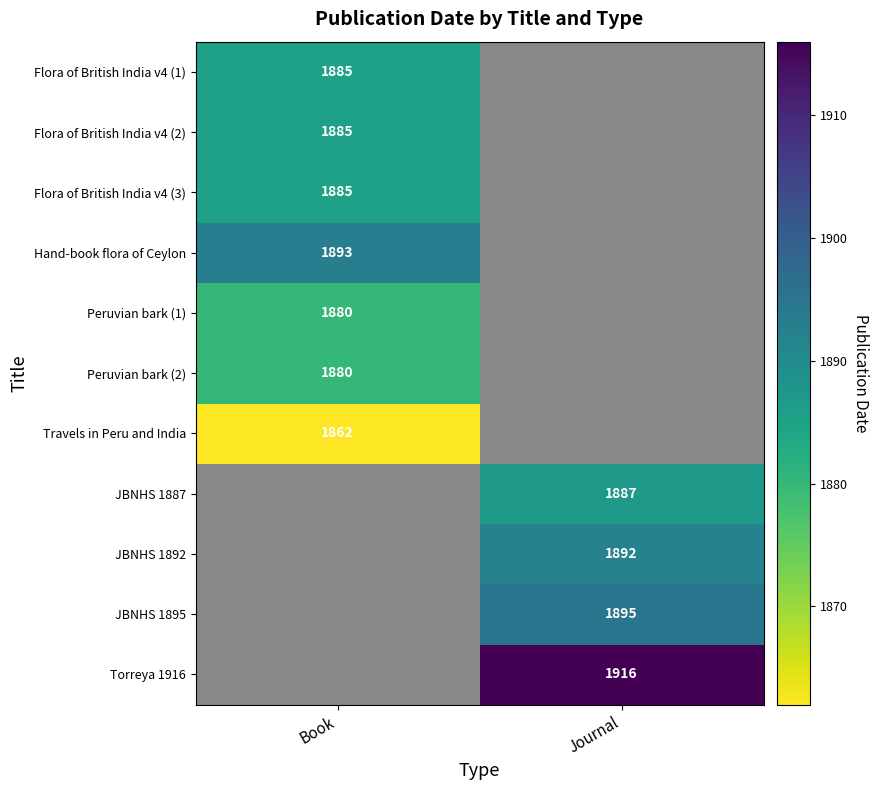

The value of Flora of British India v4 (2) at Book is 1011. True or false?

False